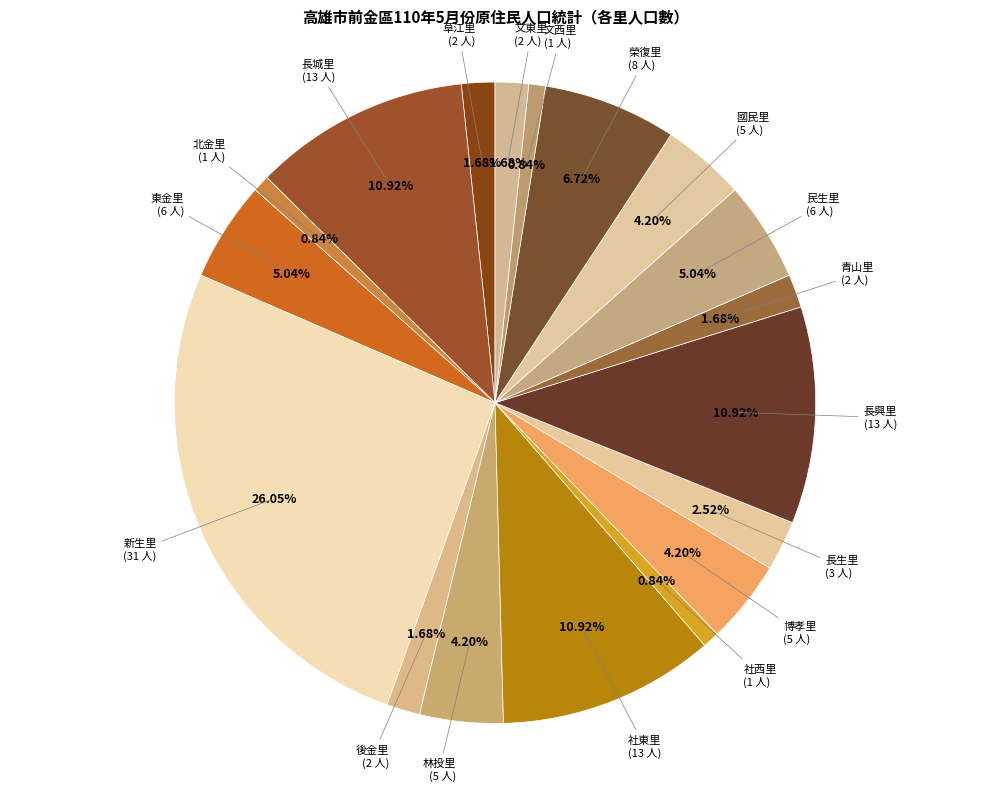

How many segments does this pie chart have?

18